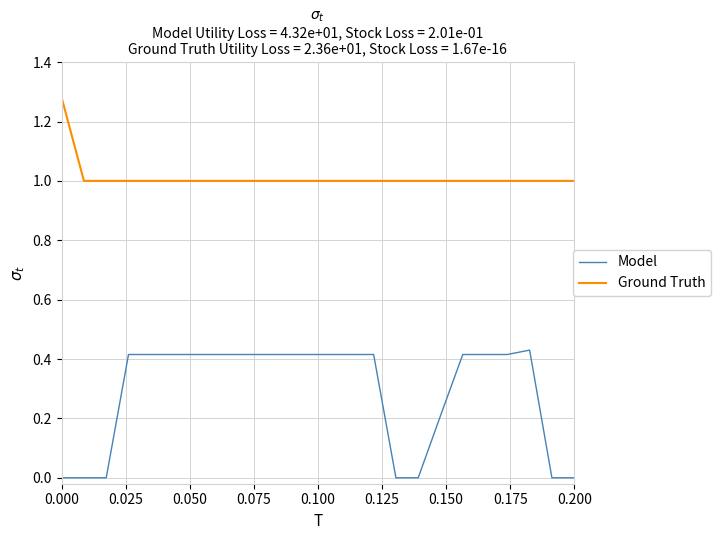

True or false: Ground Truth and Model cross at least once.

False